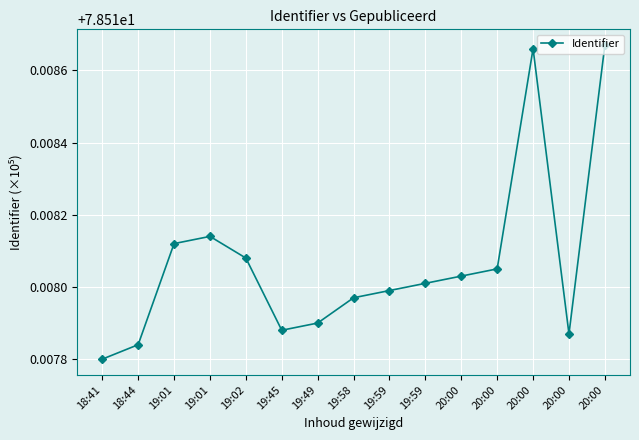

Rank the categories by value from highest to lowest.

20:00, 20:00, 19:01, 19:01, 19:02, 20:00, 20:00, 19:59, 19:59, 19:58, 19:49, 19:45, 20:00, 18:44, 18:41